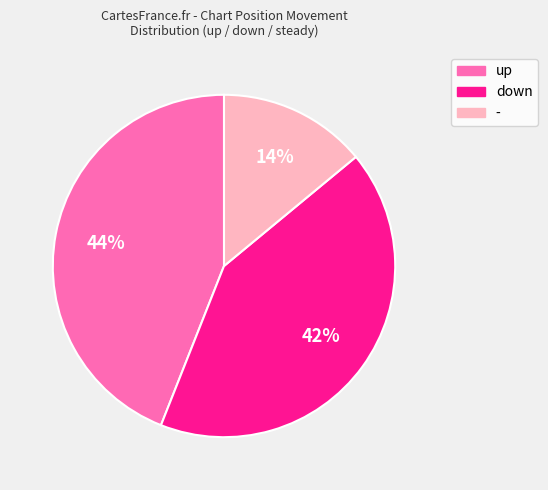

To the nearest percent, what percentage of the pie is down?

42%